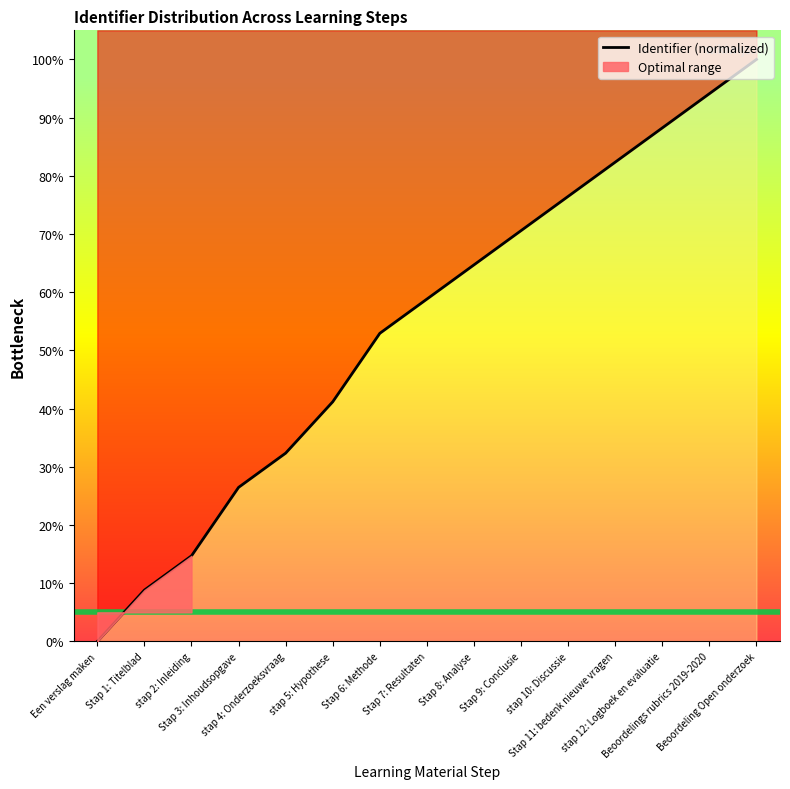

Reading left to right, transcribe all the data shown in this chart.

0.0	8.8	14.7	26.5	32.4	41.2	52.9	58.8	64.7	70.6	76.5	82.4	88.2	94.1	100.0